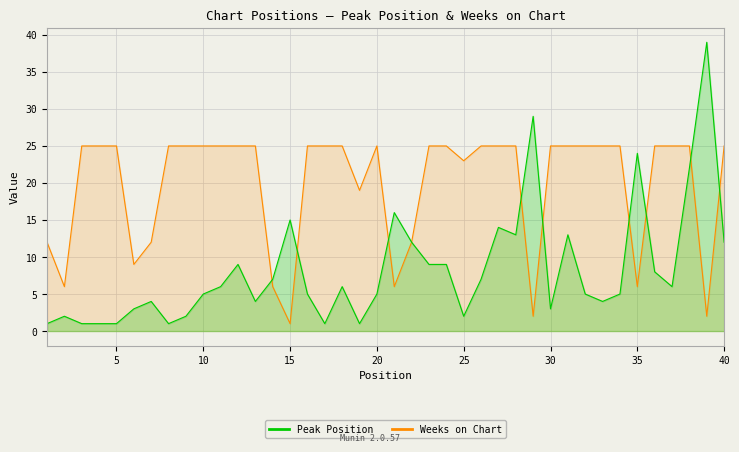

At which category is the sum across all series the highest?

38